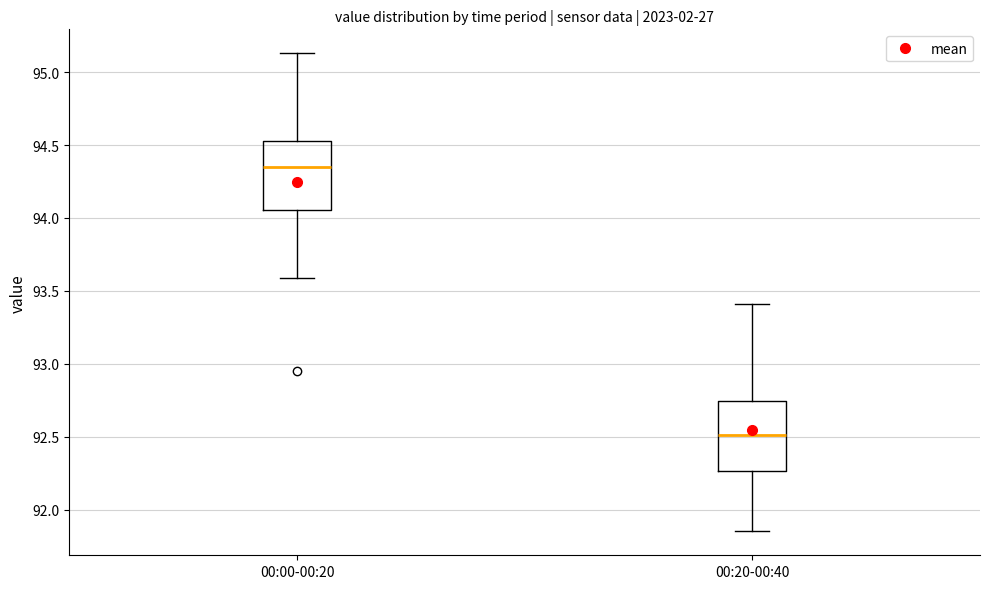

Which box has the lowest median line?

00:20-00:40